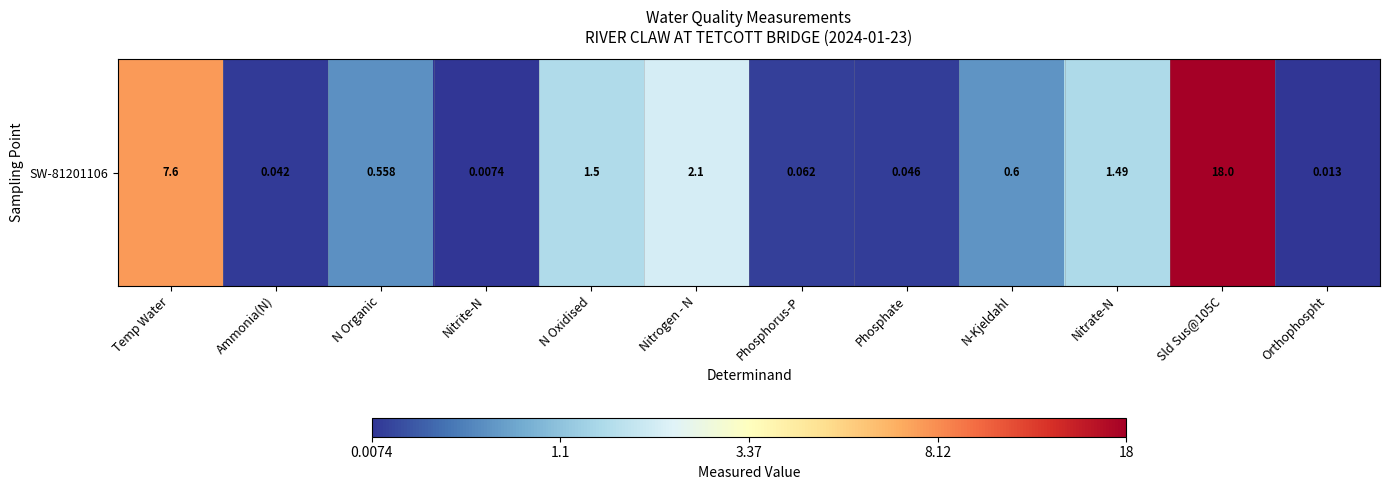

List the labels in order of value, smallest first.

Nitrite-N, Orthophospht, Ammonia(N), Phosphate, Phosphorus-P, N Organic, N-Kjeldahl, Nitrate-N, N Oxidised, Nitrogen - N, Temp Water, Sld Sus@105C